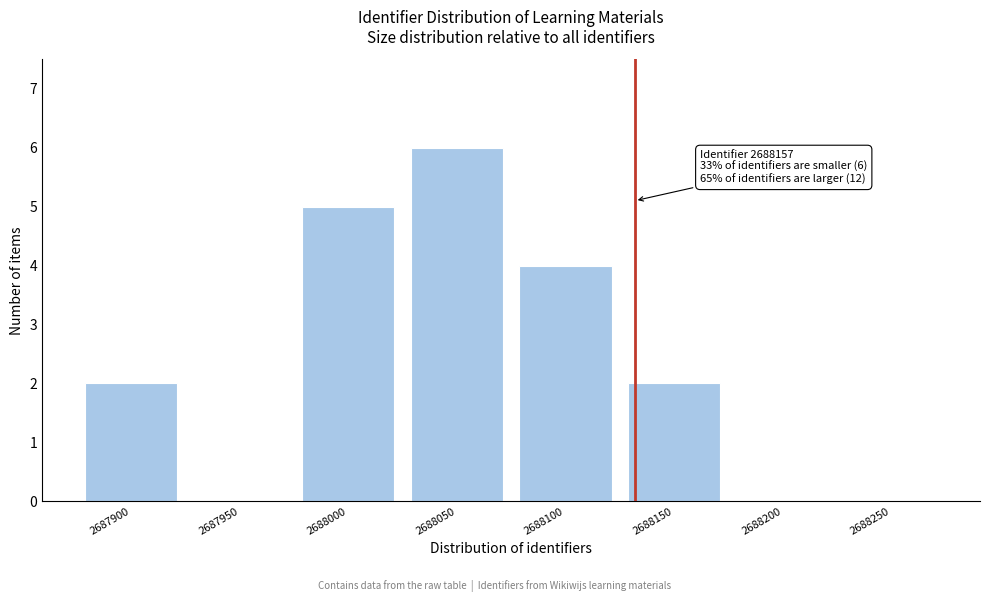

Reading right to left, list all the values displayed in this chart.

2688250=0	2688200=0	2688150=2	2688100=4	2688050=6	2688000=5	2687950=0	2687900=2